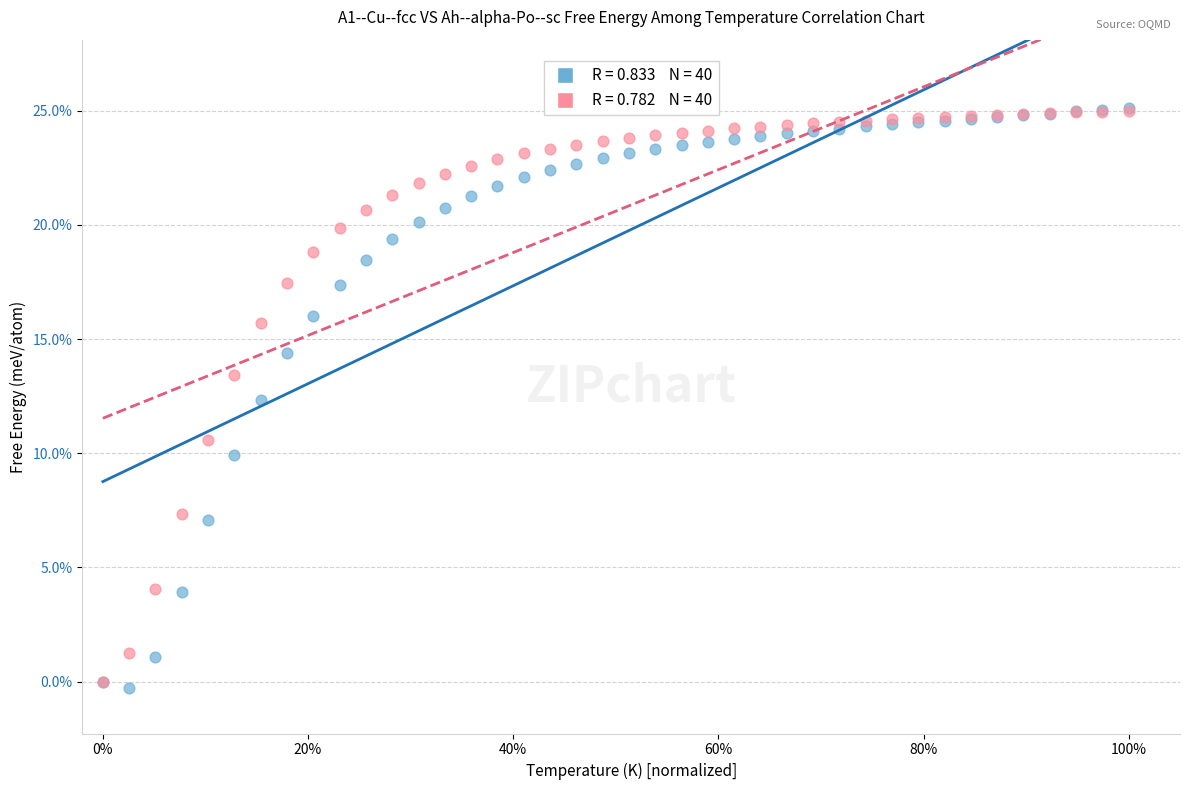

Across all series, what Y value is closest to 12?

12.3